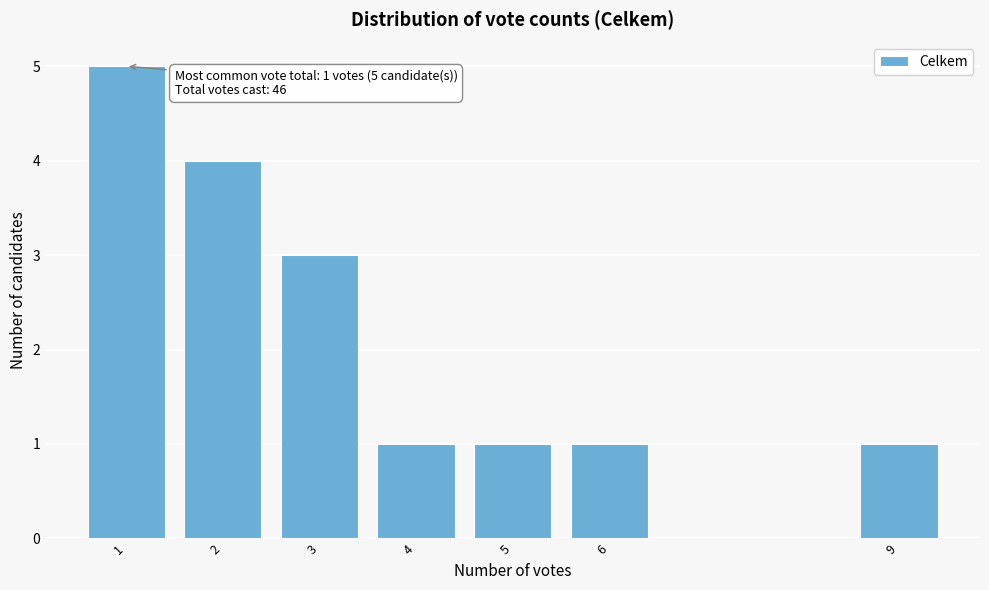

Reading left to right, what are all the values shown in this chart?

5	4	3	1	1	1	1